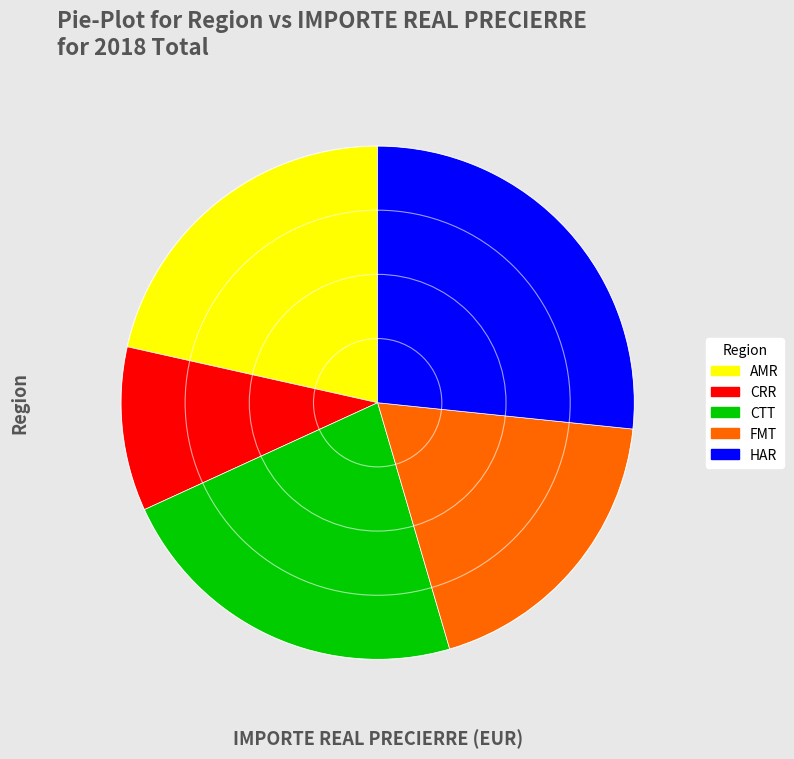

Count the number of slices in the pie.

5